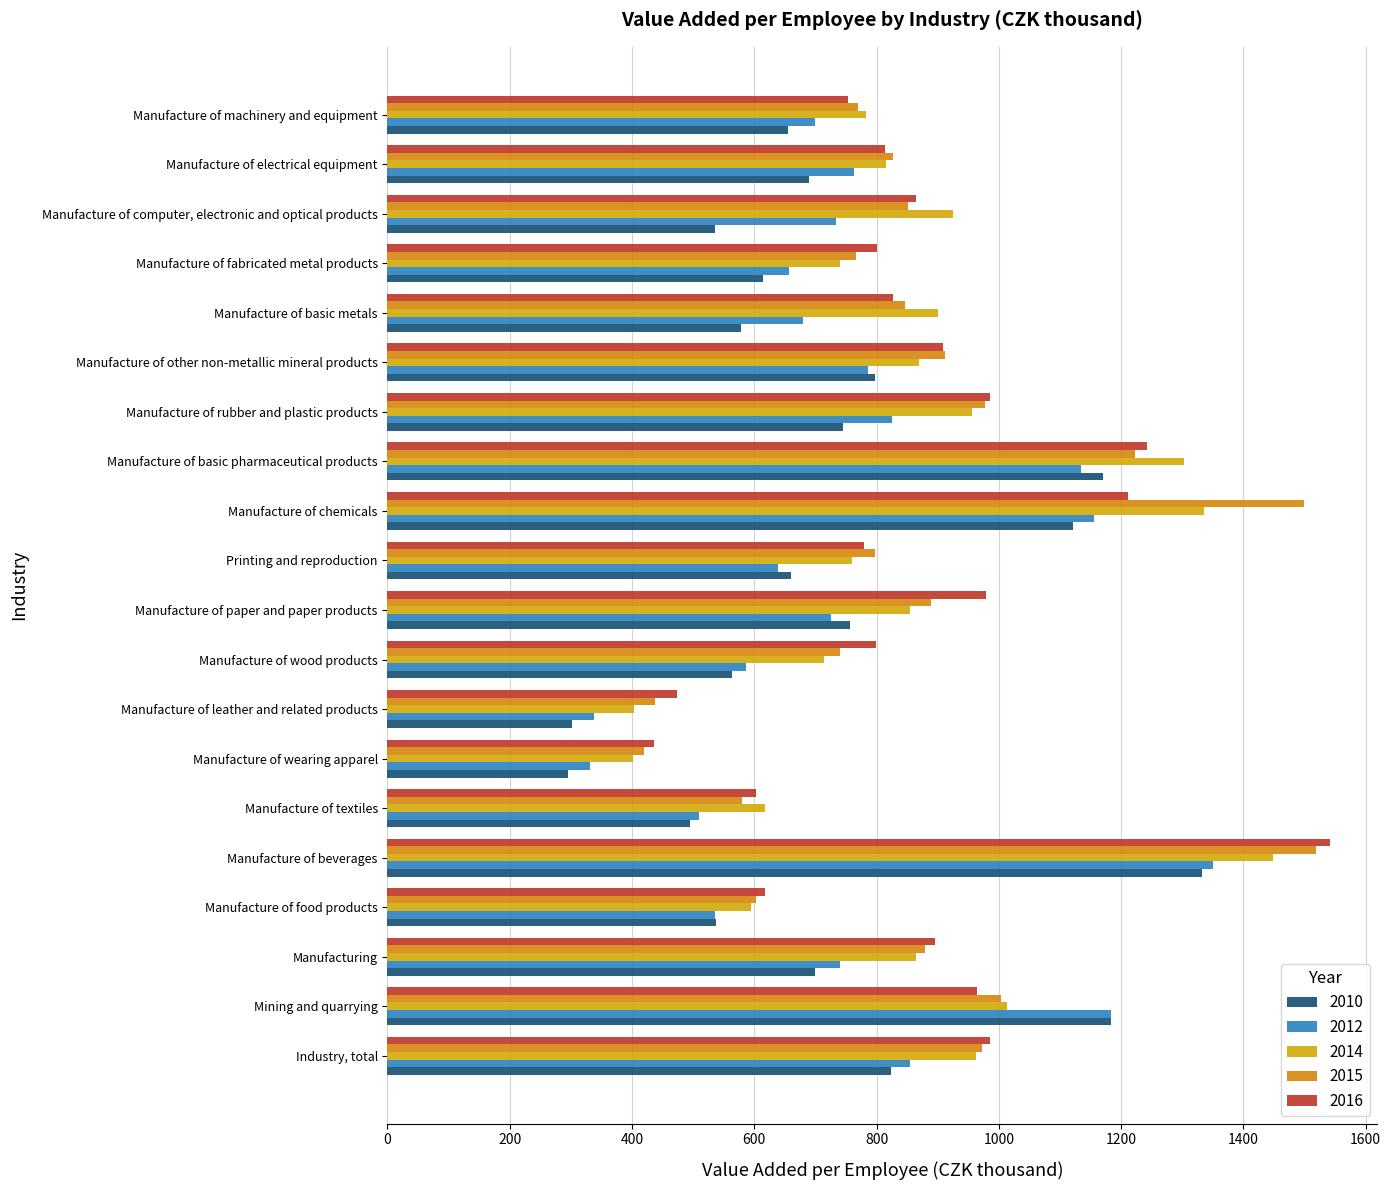

Which series has the largest range (max minus min)?

2016